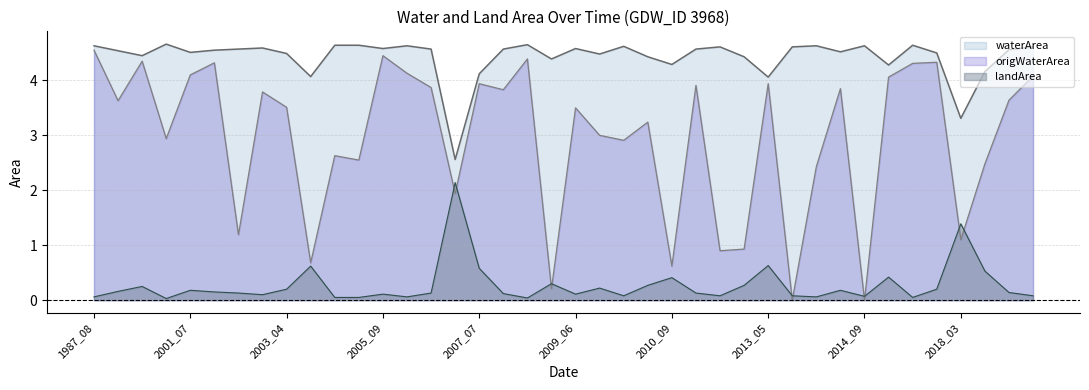

True or false: waterArea has more than 0 interior local peaks.

True